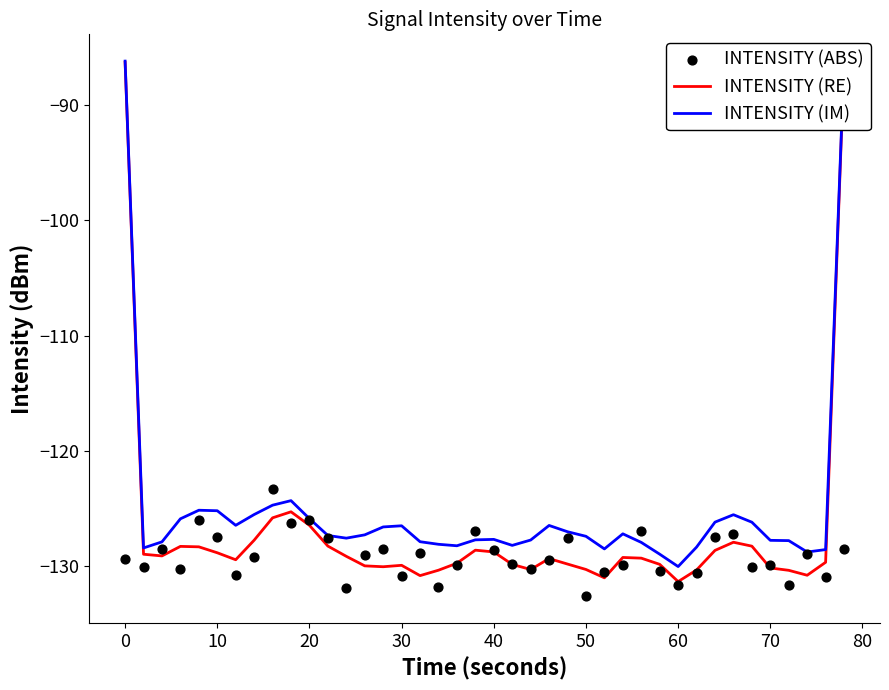

Which series contains the lowest Y value?

INTENSITY (ABS)